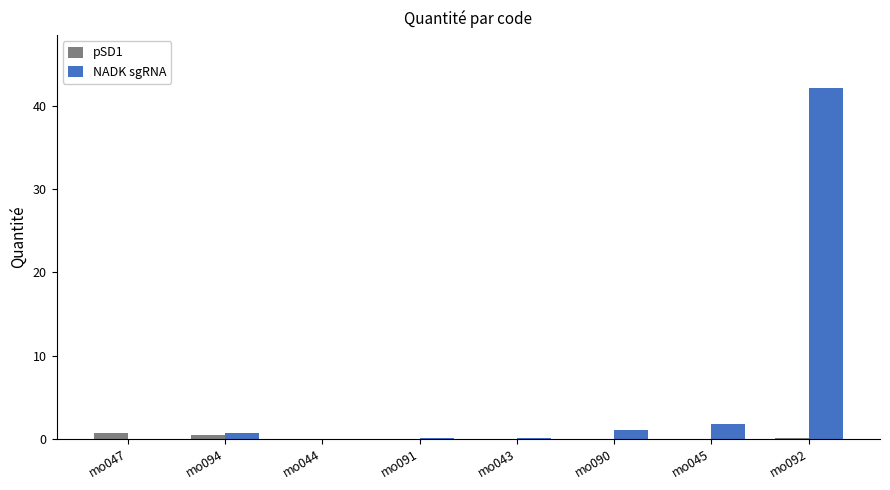

At which label does NADK sgRNA reach its peak?

mo092